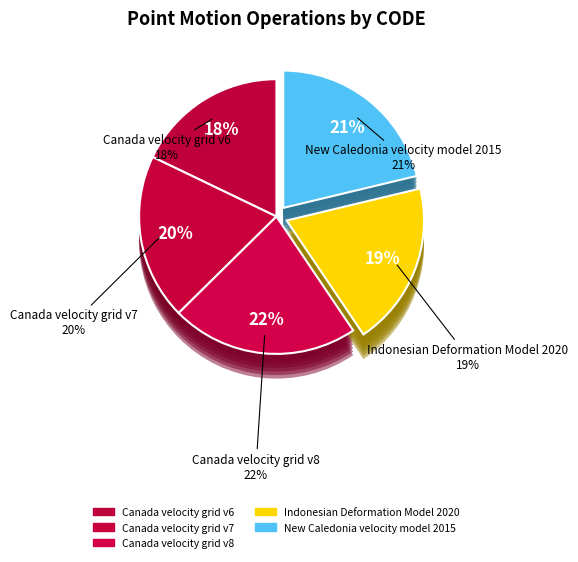

Is the sum of Canada velocity grid v6 and Canada velocity grid v8 greater than half?

No